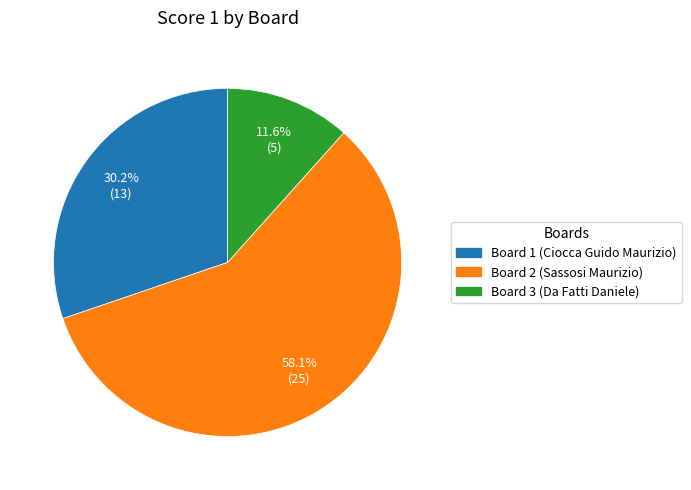

How many segments does this pie chart have?

3